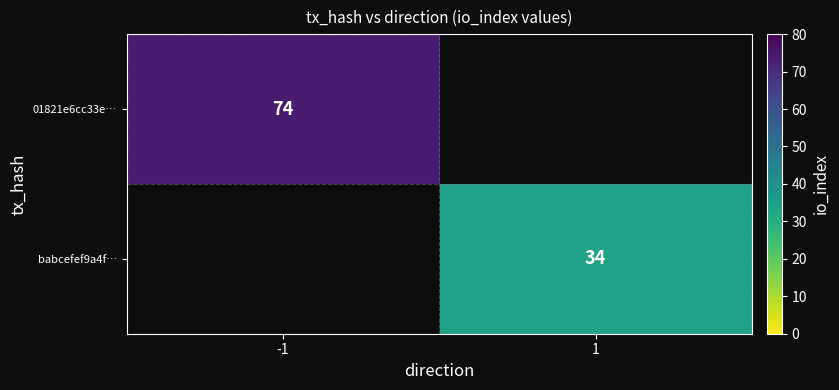

The value of babcefef9a4f… at 1 is 10. True or false?

False